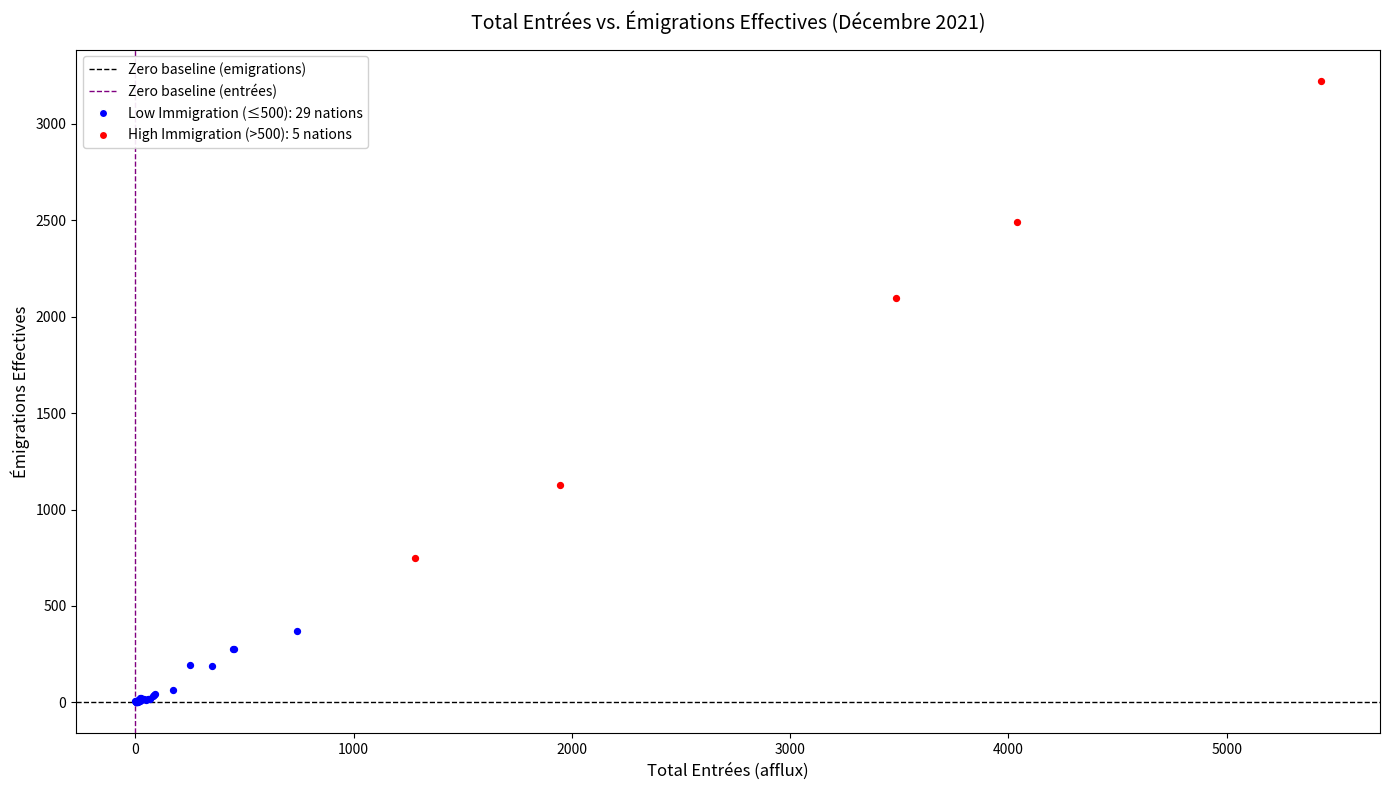

Which series has the widest spread of Y values?

High Immigration (>500): 5 nations